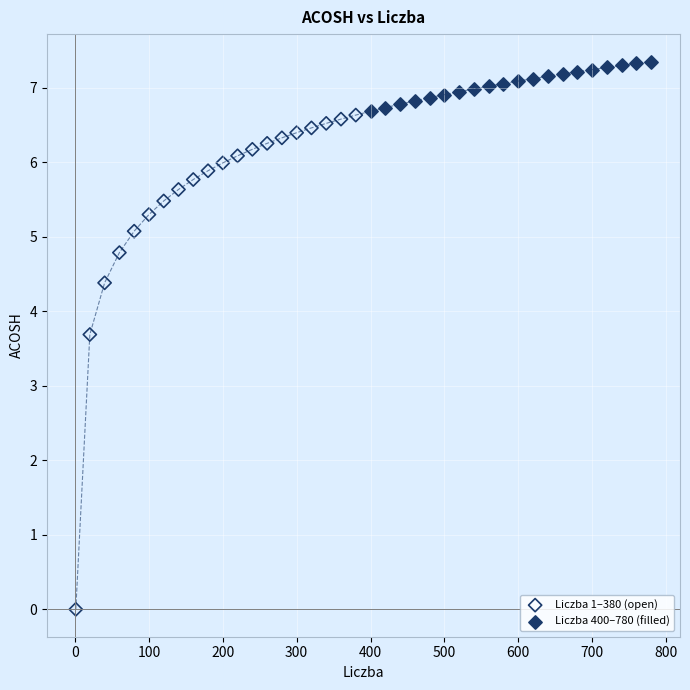

Which series contains the highest Y value?

Liczba 400–780 (filled)